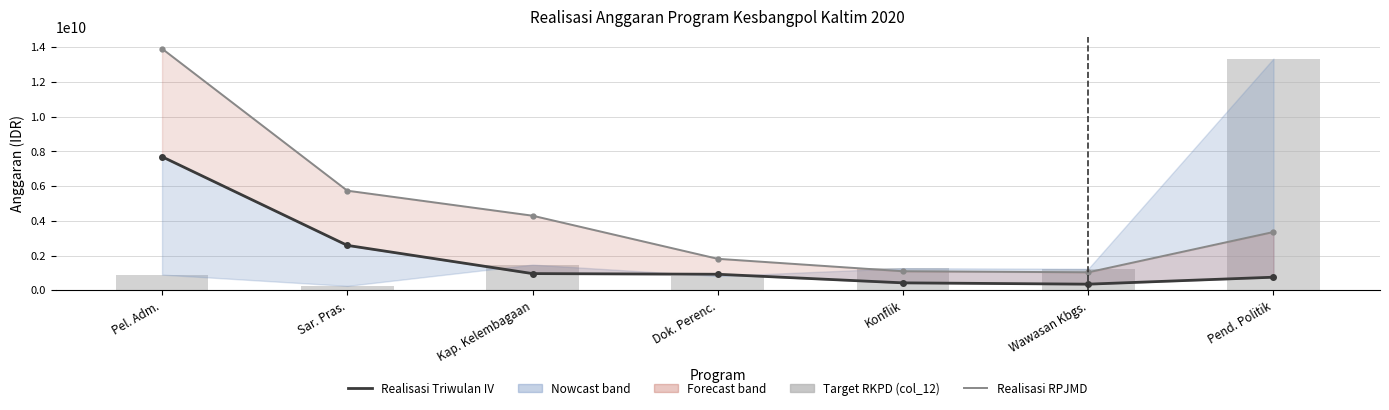

The value of Target RKPD (col_12) at Wawasan Kbgs. is 1234400000. True or false?

True